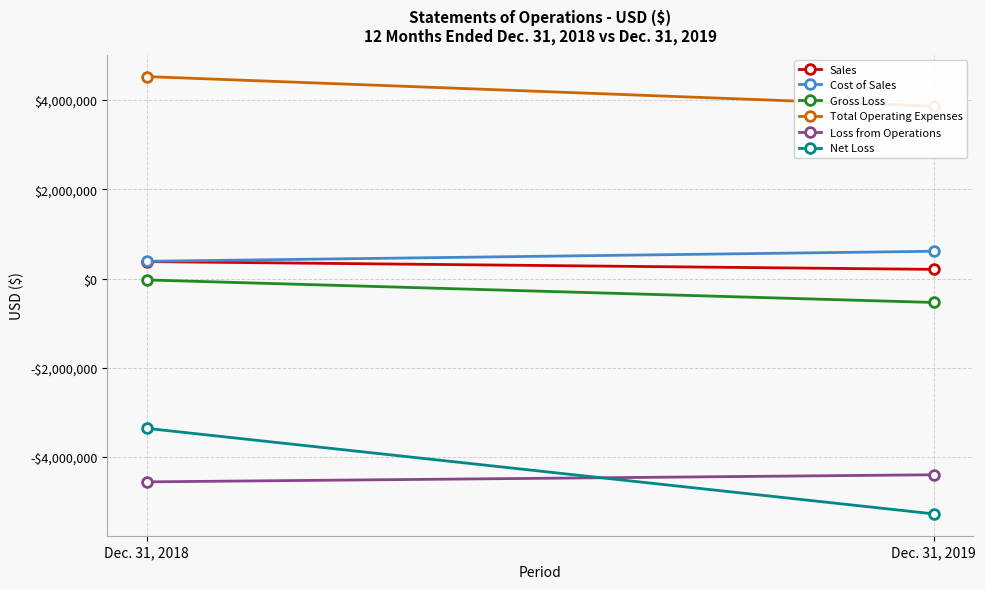

What is the difference between the maximum and minimum values in the Sales series?

173988